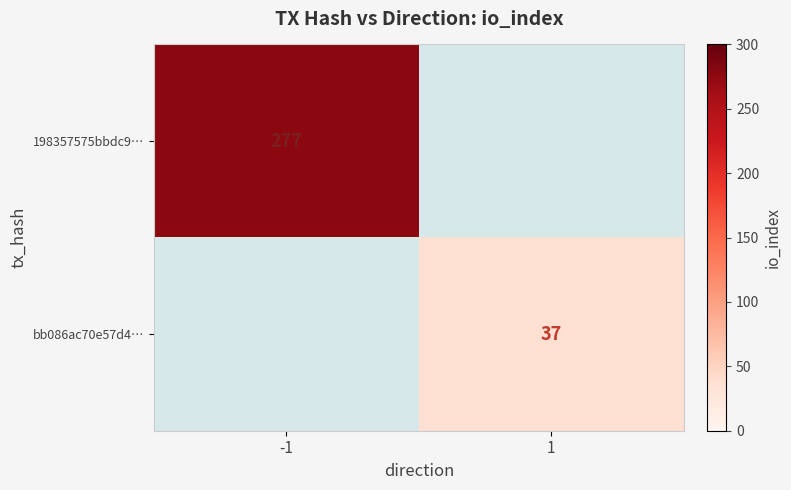

Is it true that 198357575bbdc9… equals 487 at -1?

False